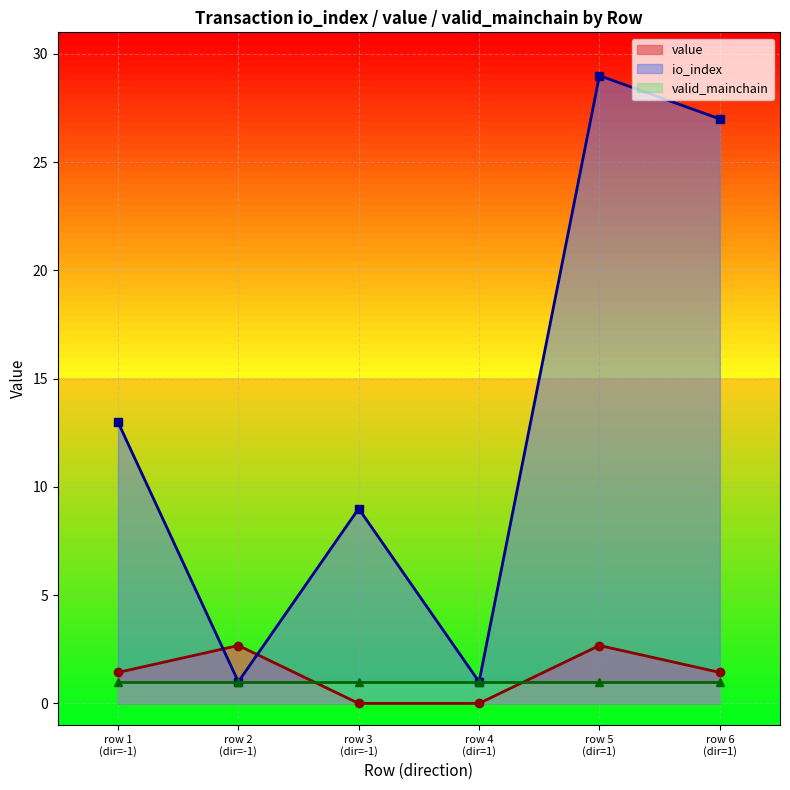

After their last crossing, which series has the higher values: io_index or value?

io_index